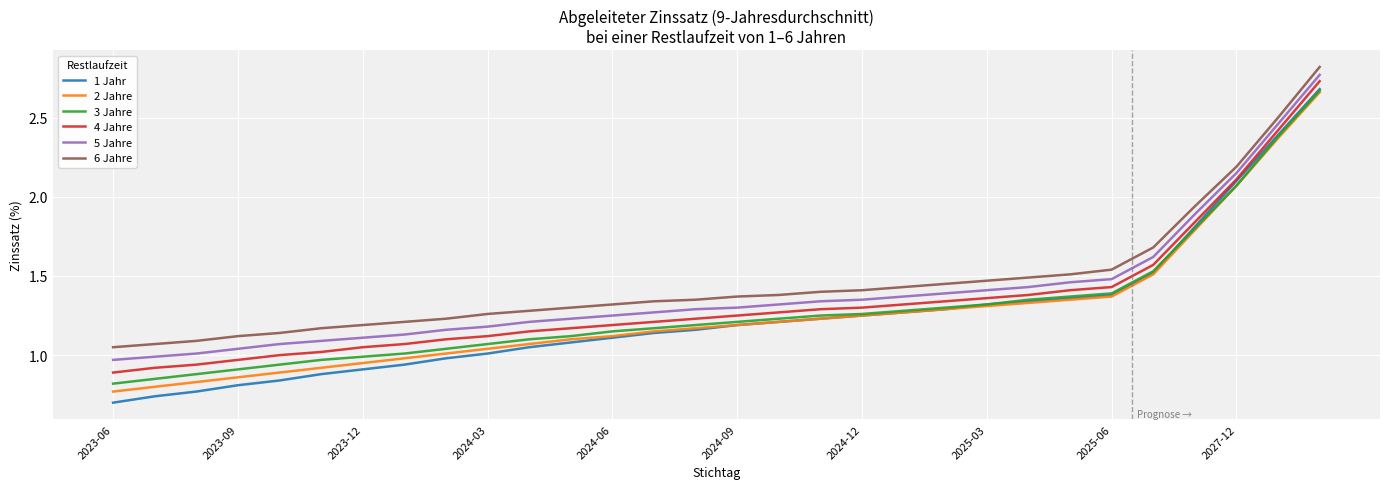

What are all the series names shown in the legend?

1 Jahr, 2 Jahre, 3 Jahre, 4 Jahre, 5 Jahre, 6 Jahre